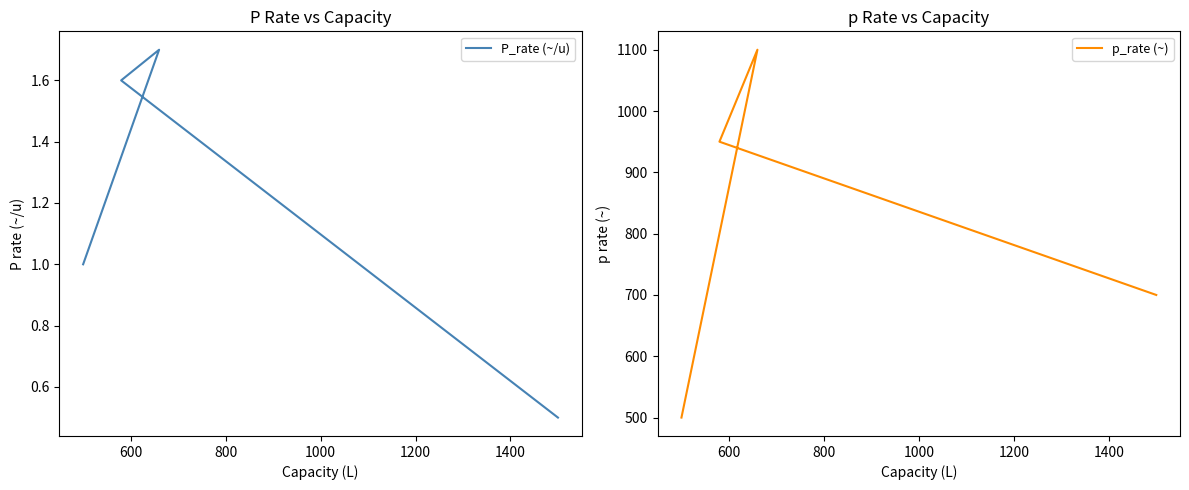

Which has a higher value, 1000 or 600?

600